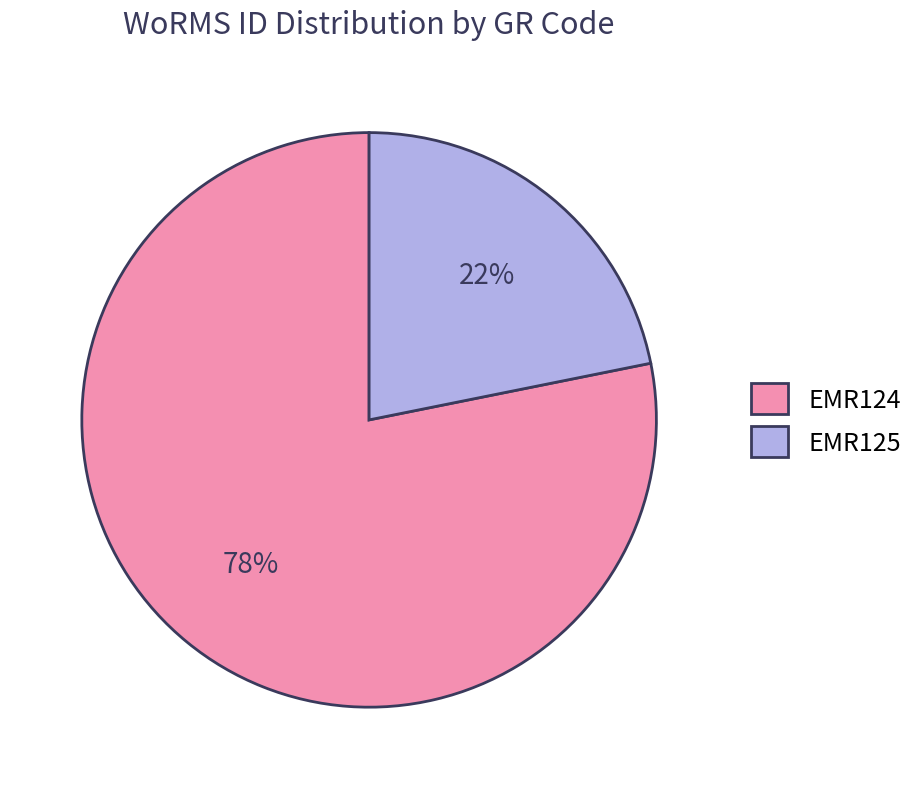

What is the largest slice in the pie chart?

EMR124